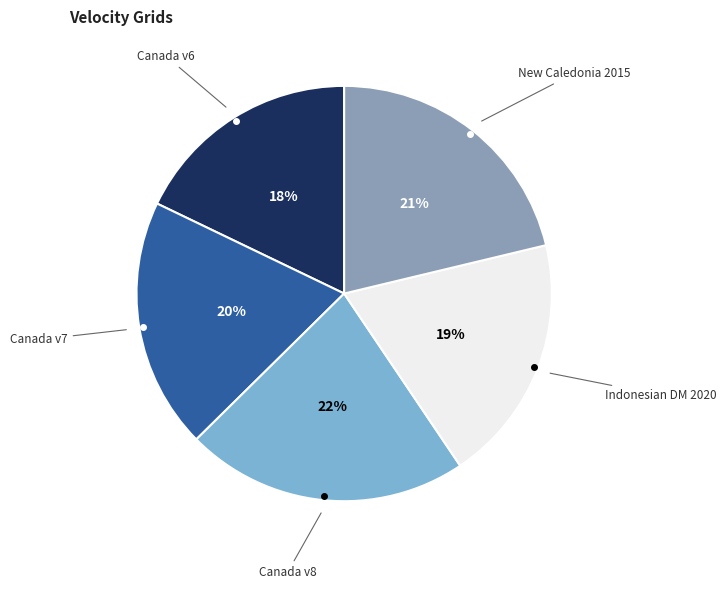

Is there any slice that represents more than half of the pie?

No